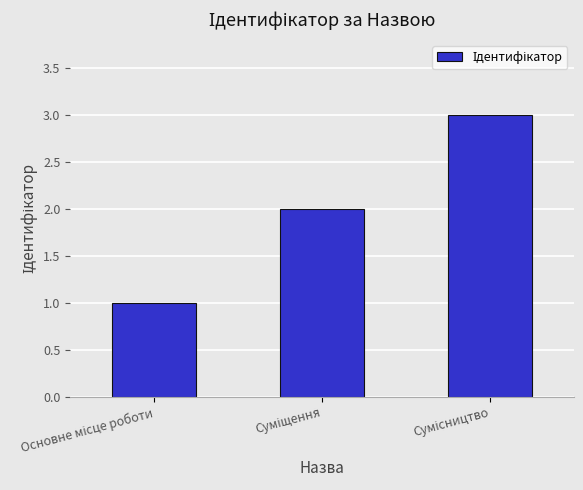

What is the sum of all values?

6